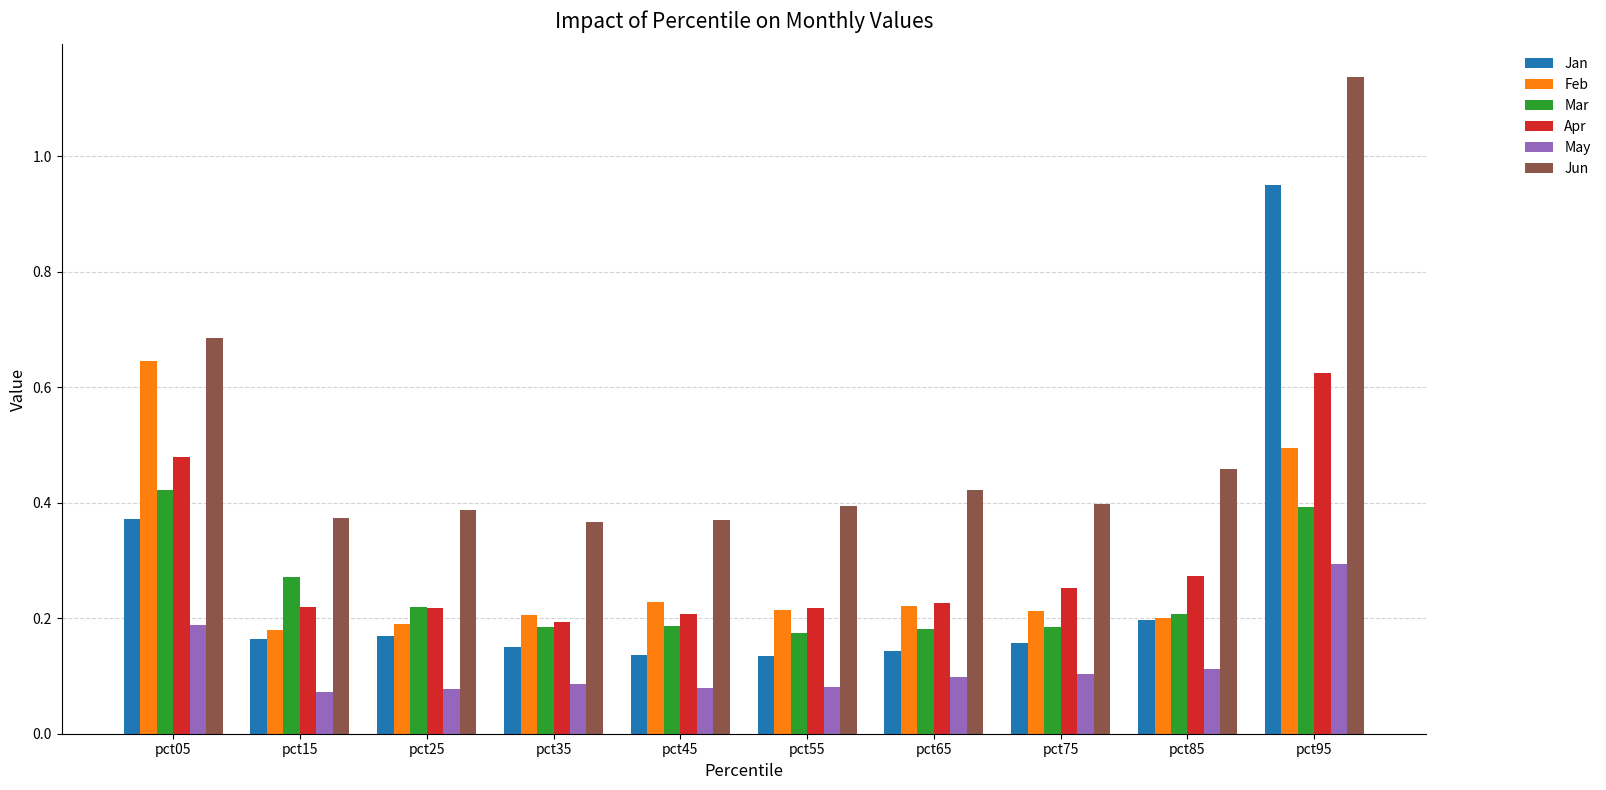

Which series has the largest total across all categories?

Jun